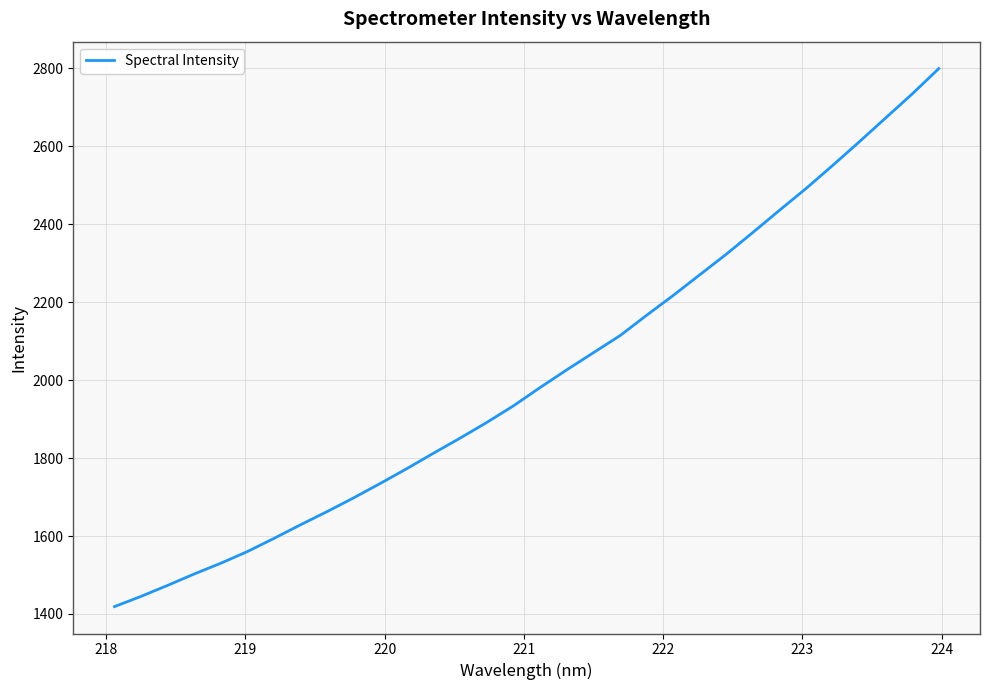

What is the difference between the maximum and minimum values?

1380.4